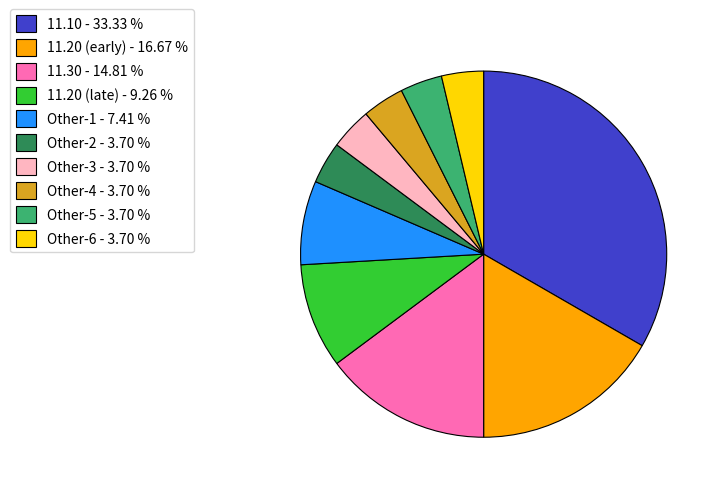

Is the sum of 11.30 - 14.81 % and Other-5 - 3.70 % greater than half?

No